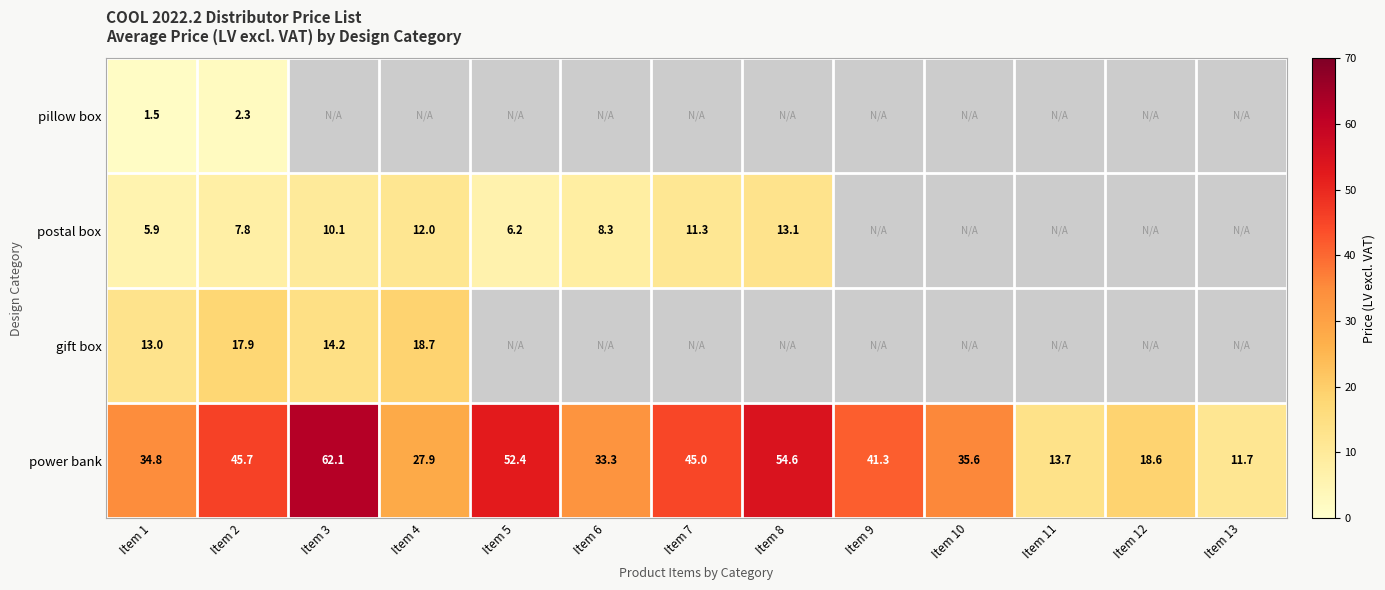

At which category is the sum across all series the highest?

Item 2